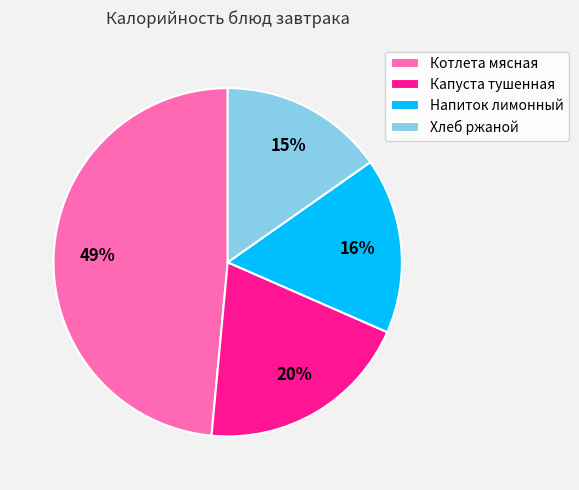

Combined, do Капуста тушенная and Котлета мясная account for over 50%?

Yes